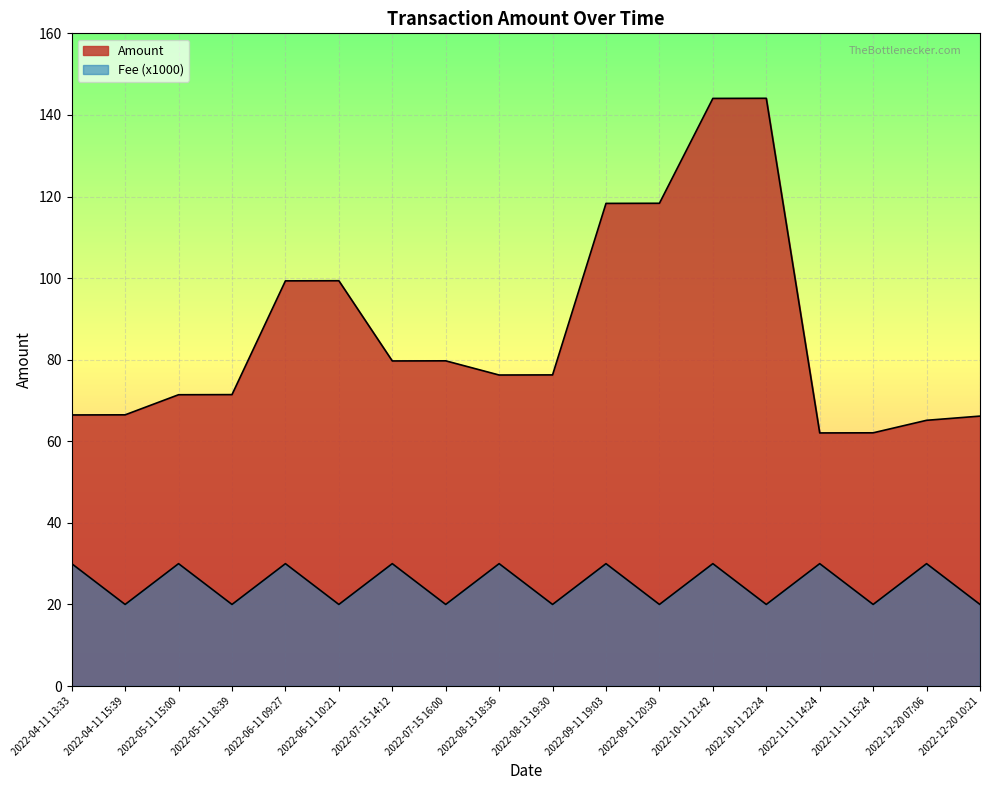

What is the highest value of the Fee series?

30.0